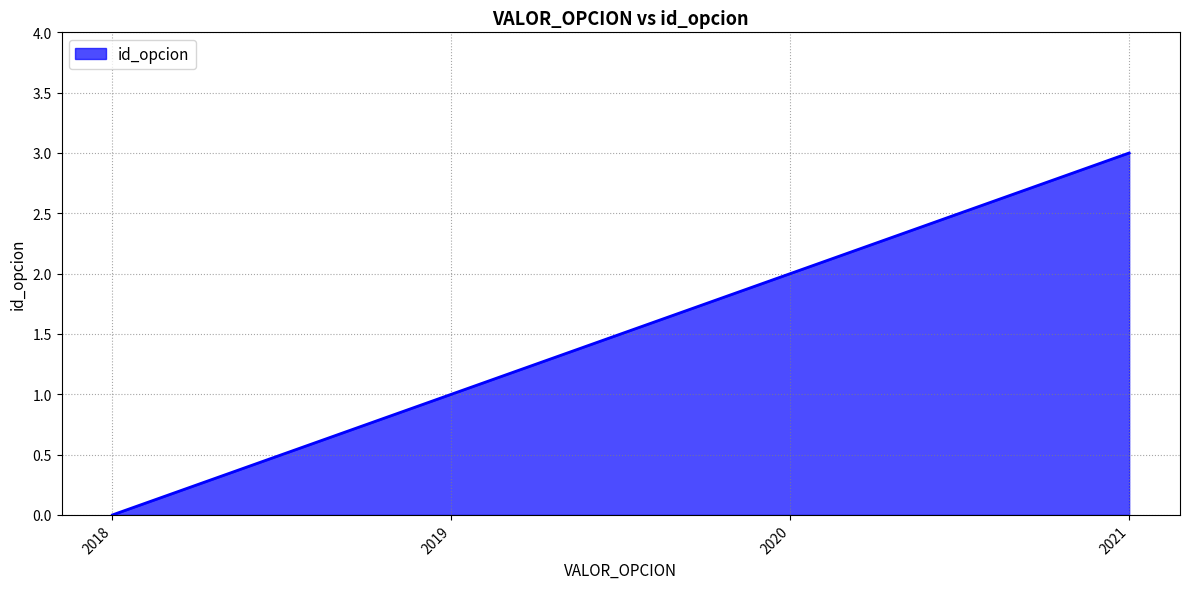

The value at 2019 is 1. True or false?

True